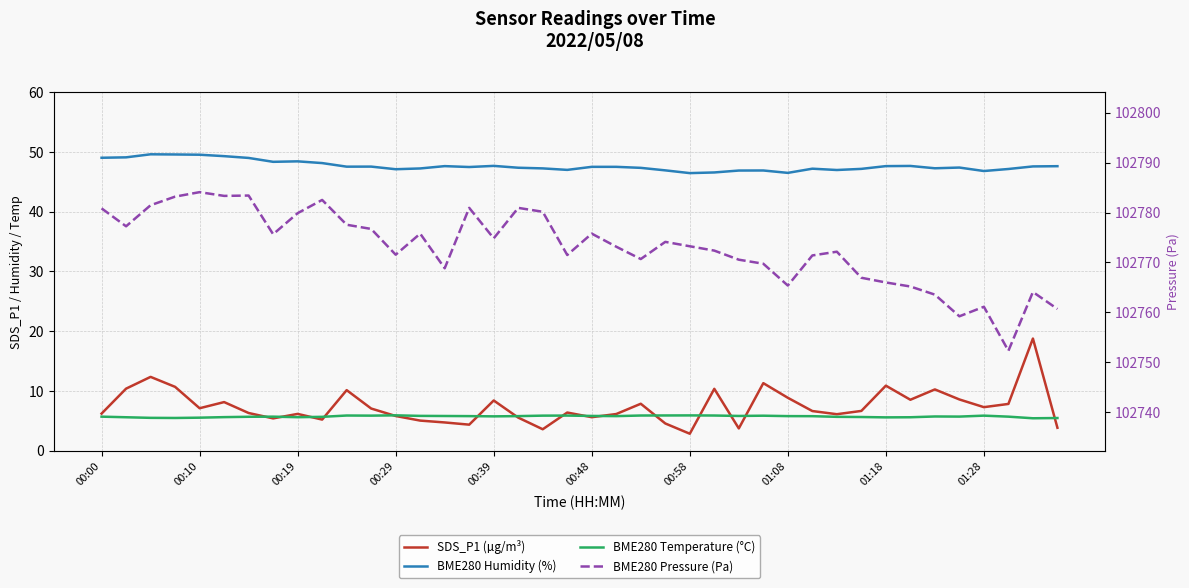

List the series in order of their peak value, lowest first.

BME280 Temperature (°C), SDS_P1 (µg/m³), BME280 Humidity (%), BME280 Pressure (Pa)